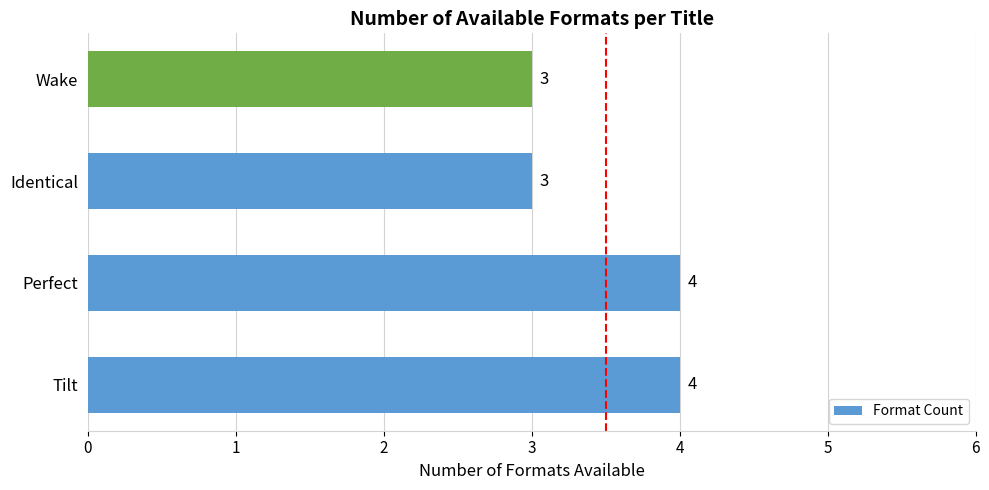

How many bars are there in total?

4